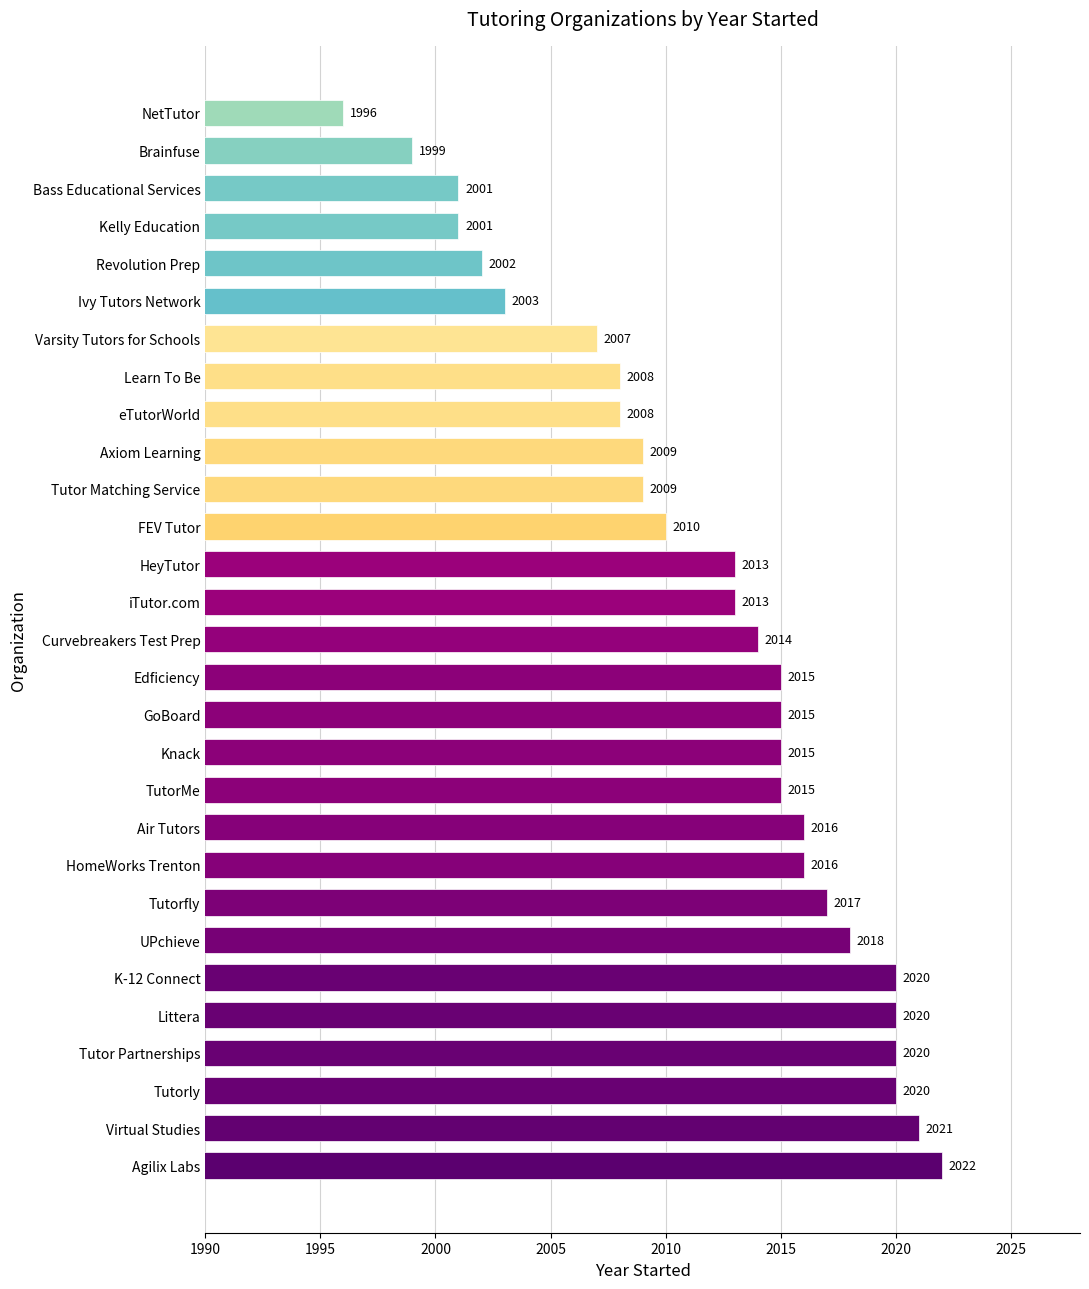

What value does the data have at TutorMe, to the nearest 5?

2015